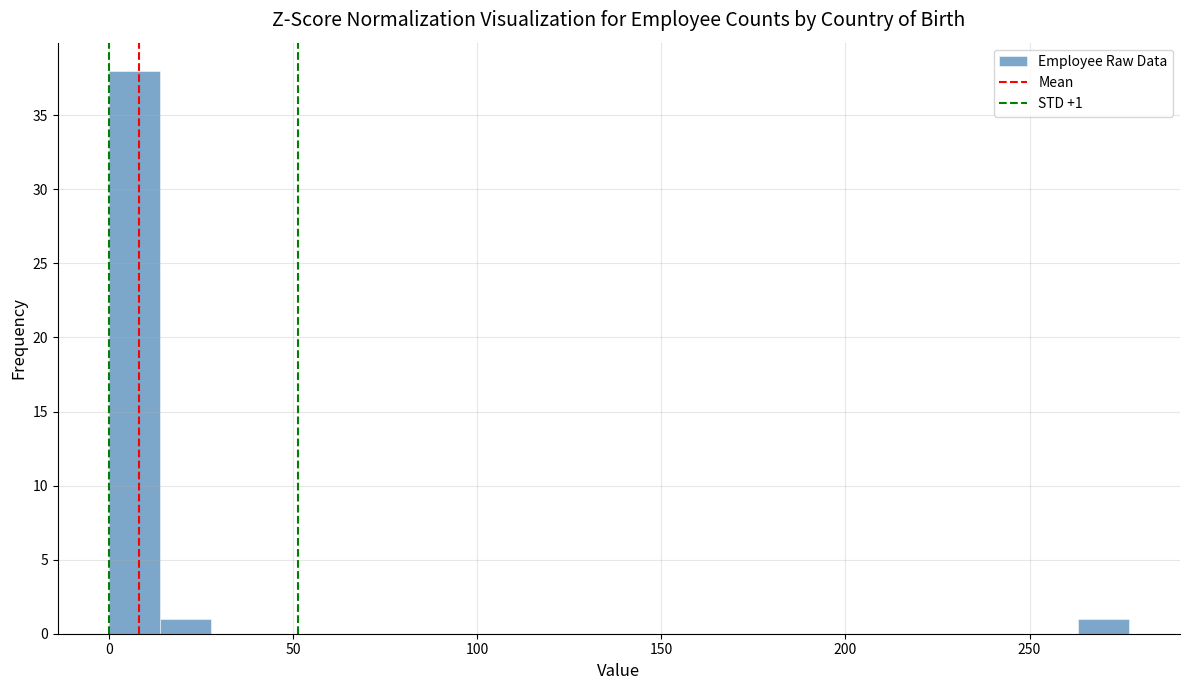

Read against the x-axis, roughly where is the centre of the tallest bar?

5